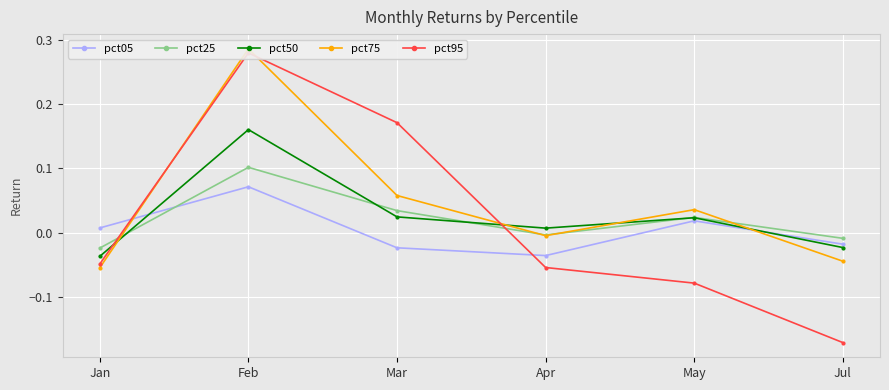

How many lines are shown in the chart?

5